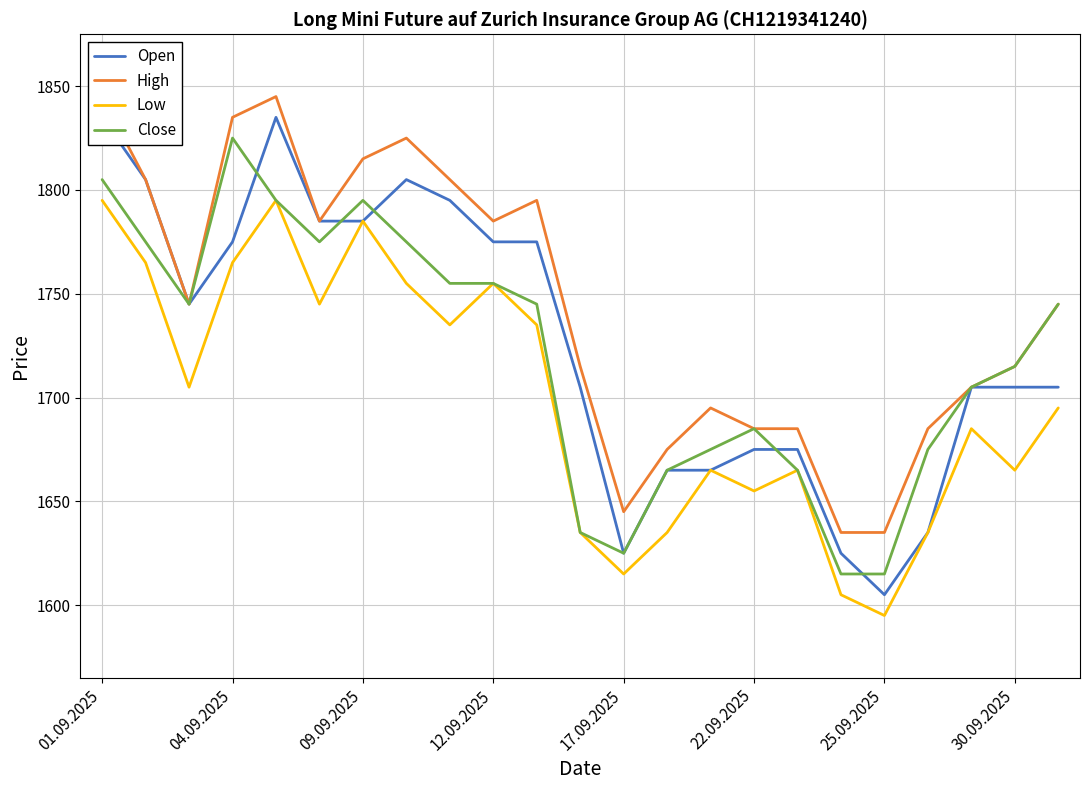

At which label does Close reach its peak?

04.09.2025